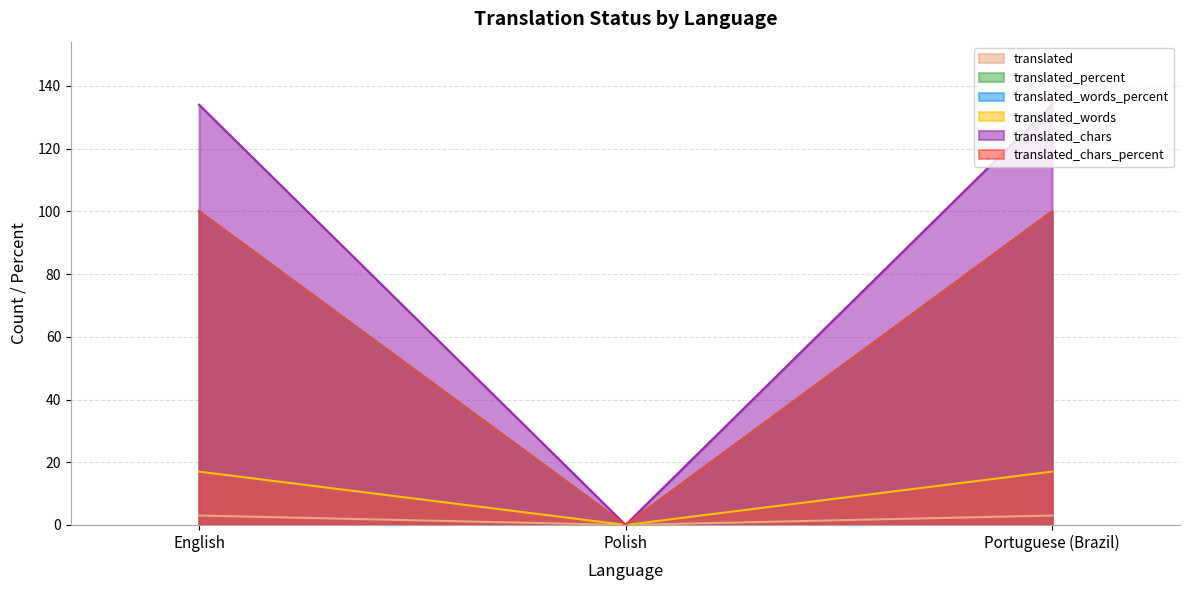

Does the chart have visible grid lines?

Yes